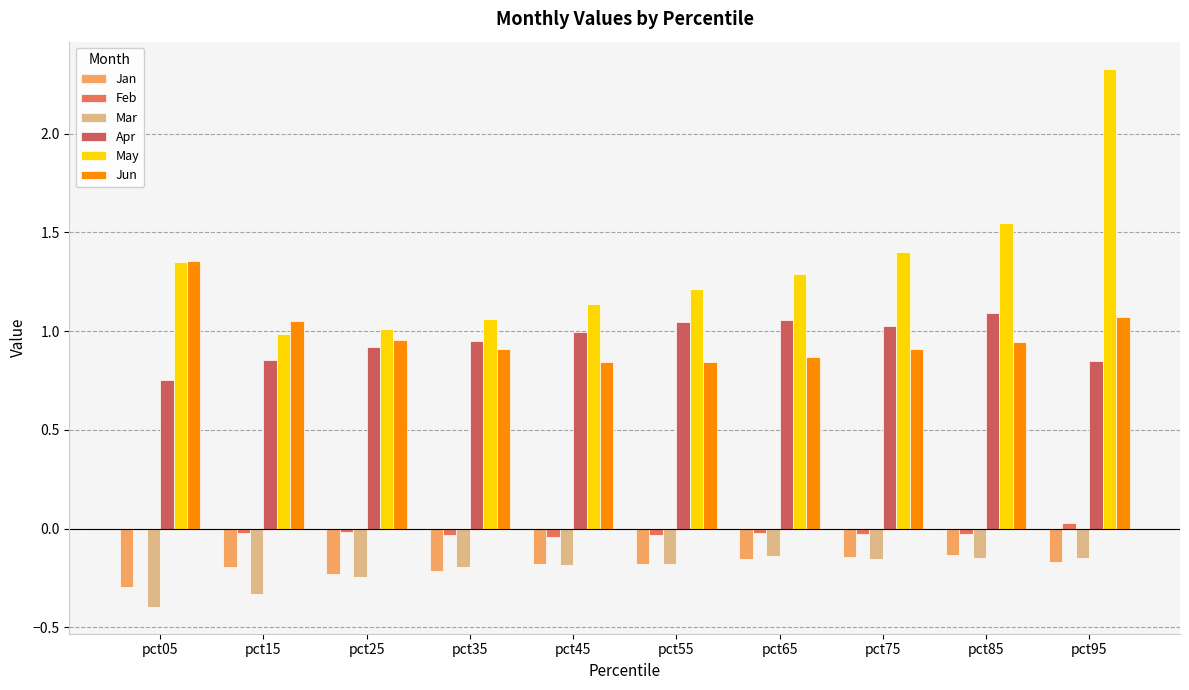

Is it true that Jun equals 1.8 at pct15?

False